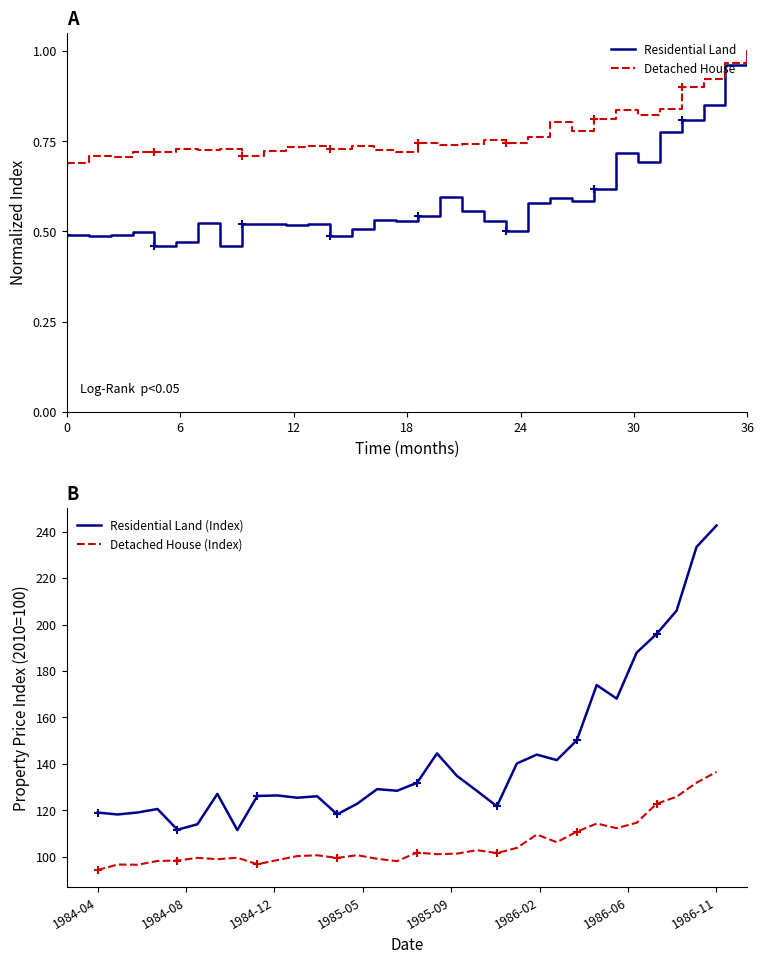

List the series in order of their peak value, highest first.

Residential Land (Index), Detached House (Index), Residential Land, Detached House